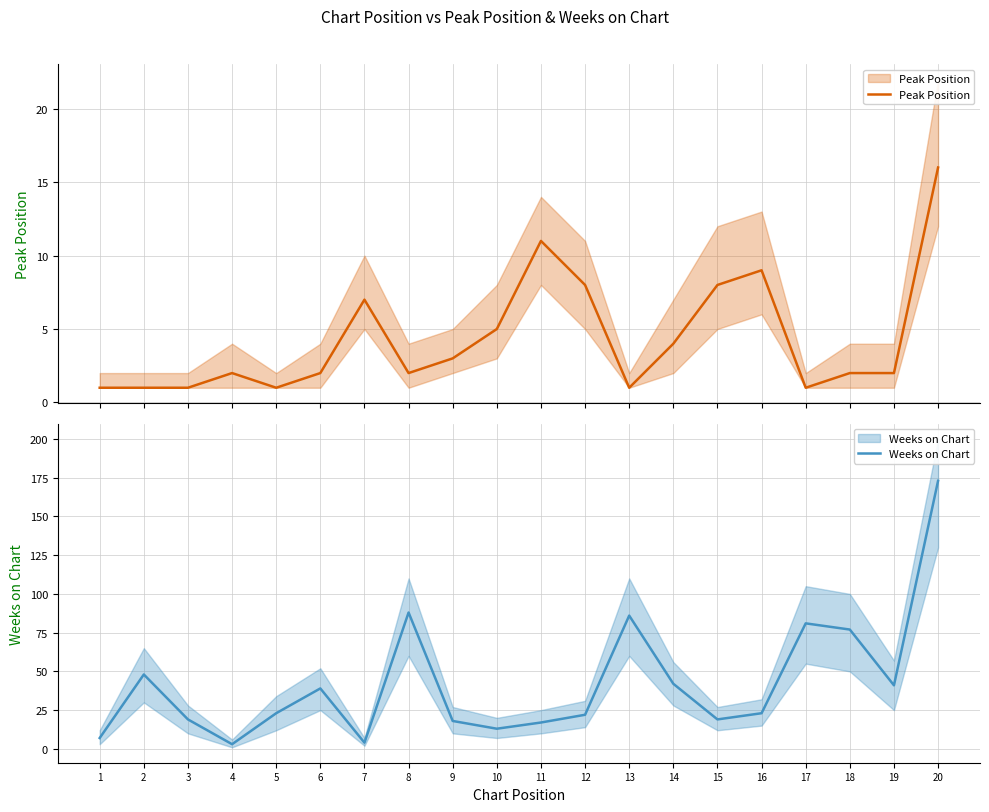

What is the spread (max minus min) of values at 15?

11